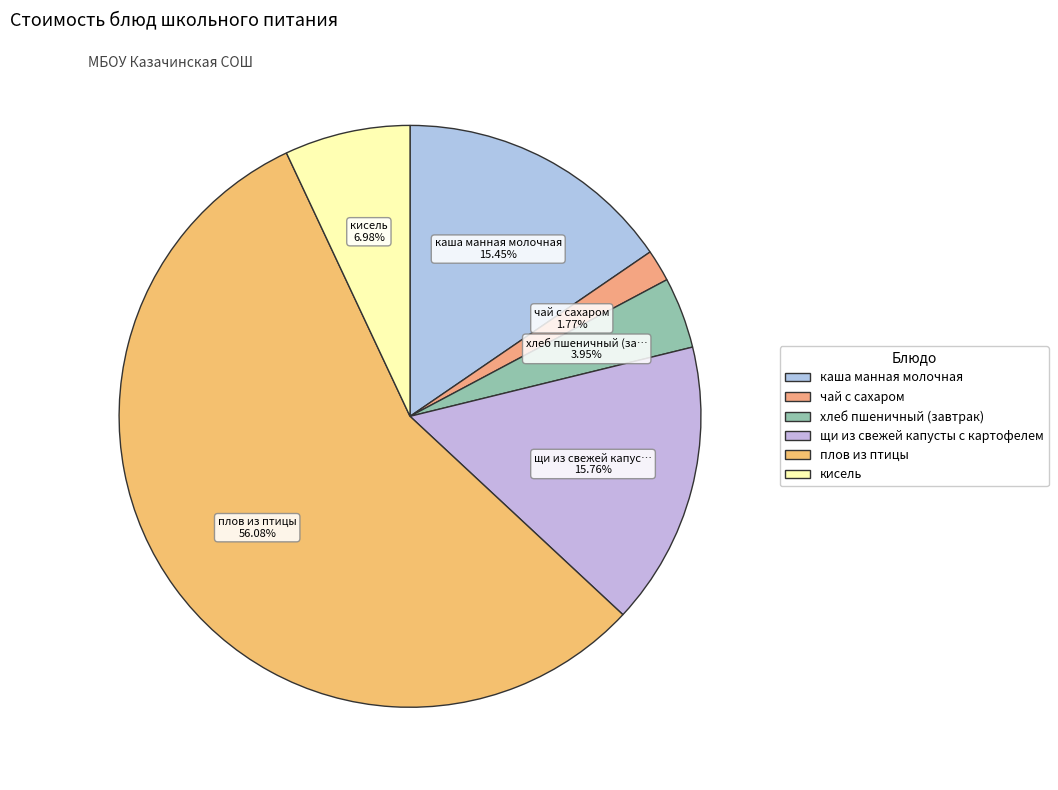

What percentage is the чай с сахаром slice, to the nearest percent?

2%